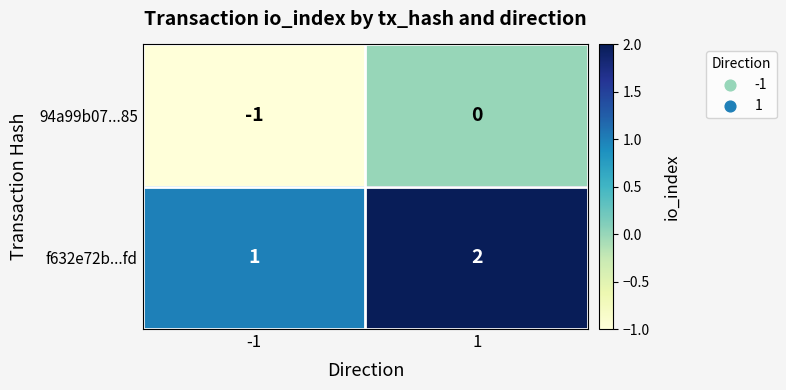

Which series has the largest total across all categories?

f632e72b...fd